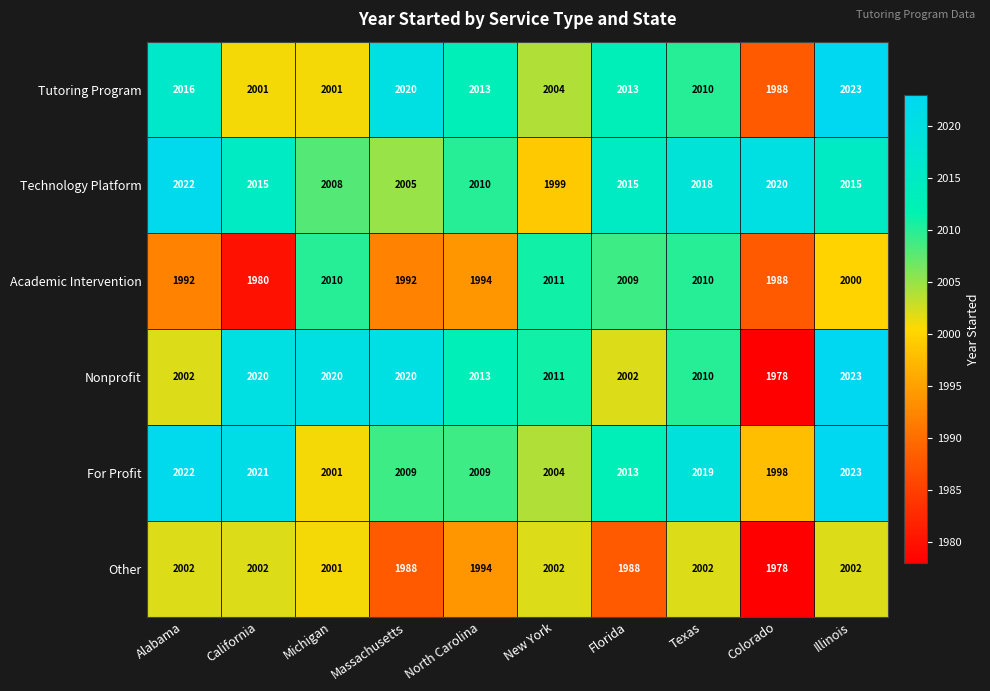

The Other series shows 3254 at California. True or false?

False